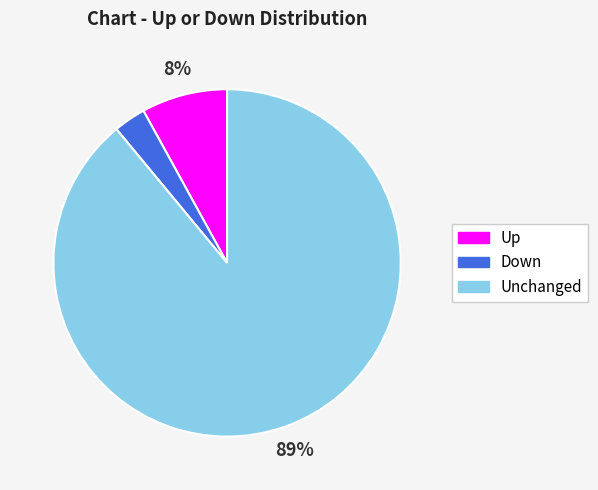

To the nearest percent, what is the difference between the Up and Unchanged slice percentages?

81%